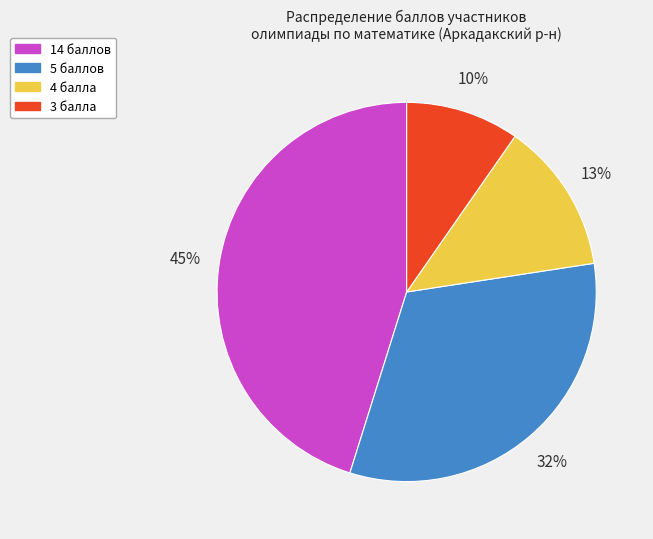

To the nearest percent, what is the average slice percentage?

25%